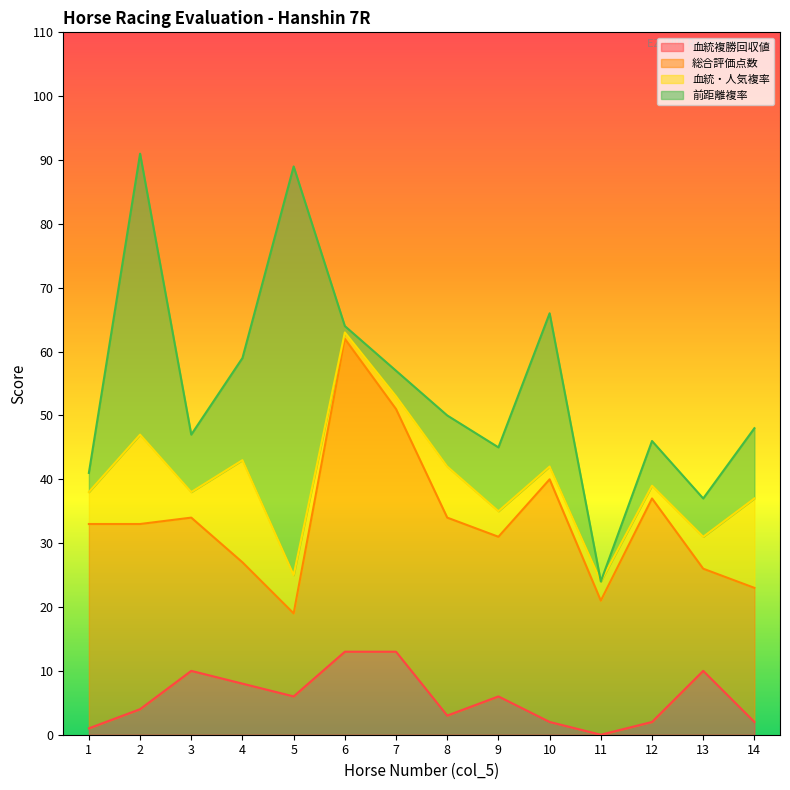

What is the value of the 血統複勝回収値 point at the 4th from the left?

8